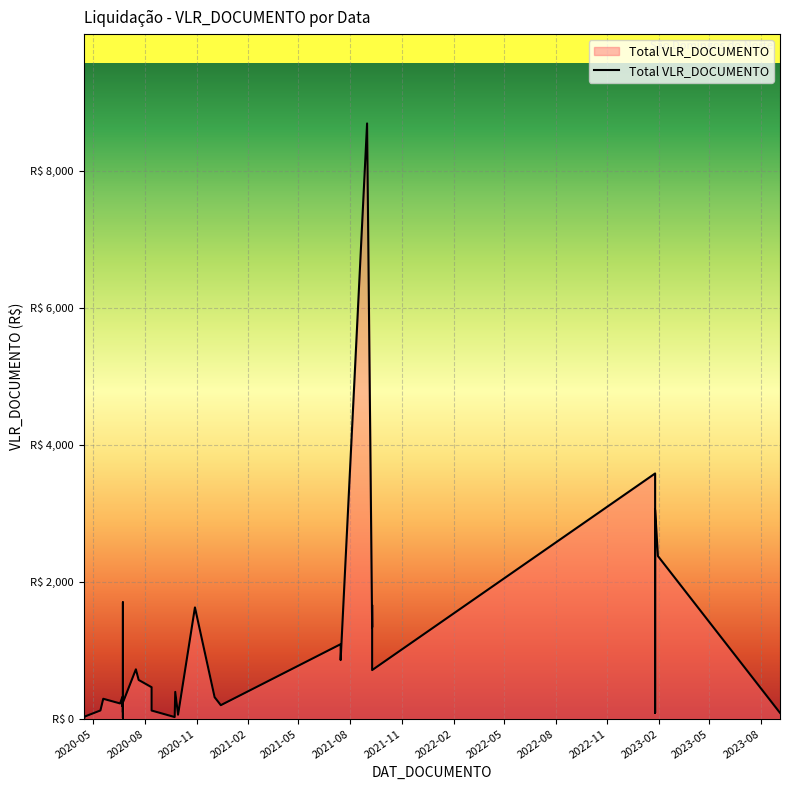

How many lines are shown in the chart?

1